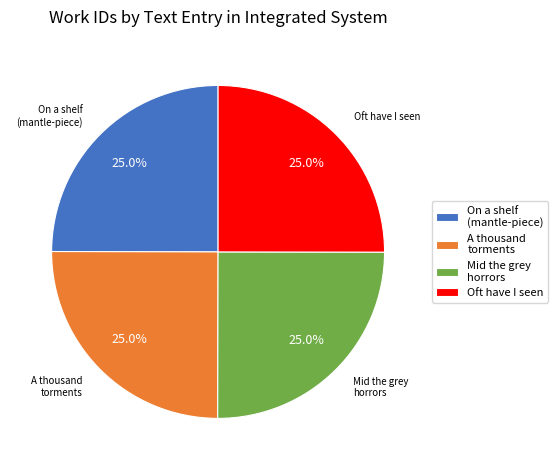

Approximately how many times larger is the value at A thousand torments compared to Mid the grey horrors?

1.0